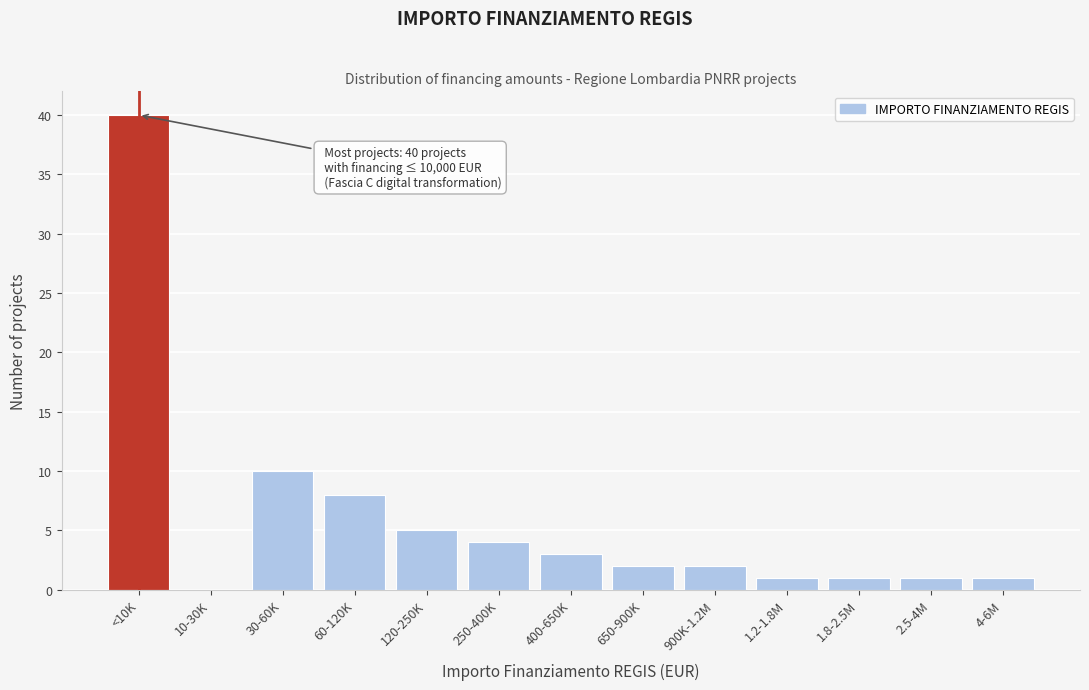

Reading right to left, extract all data points from this chart.

4-6M=1	2.5-4M=1	1.8-2.5M=1	1.2-1.8M=1	900K-1.2M=2	650-900K=2	400-650K=3	250-400K=4	120-250K=5	60-120K=8	30-60K=10	10-30K=0	<10K=40